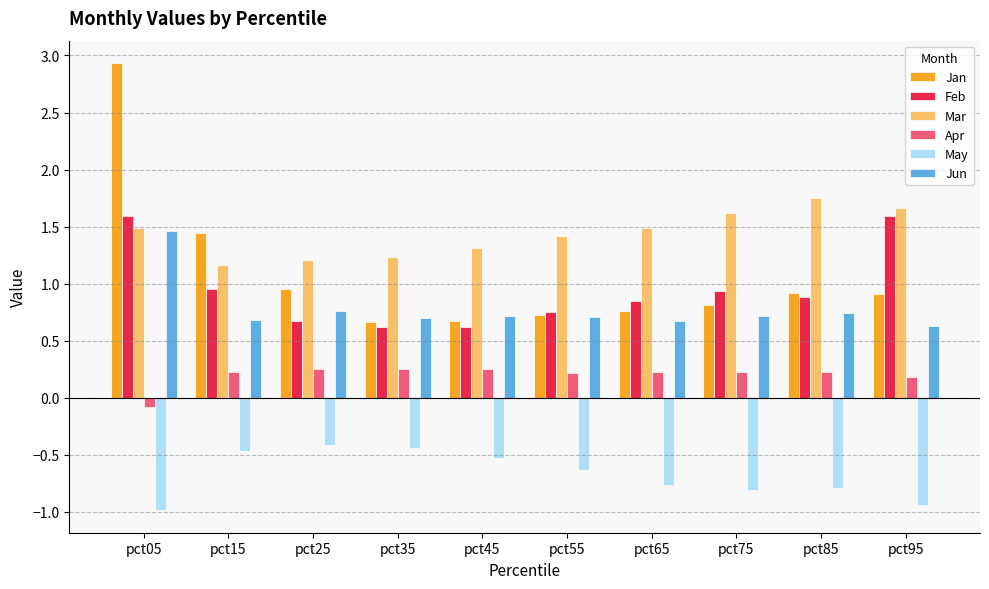

What is the minimum value shown in the chart?

-1.0